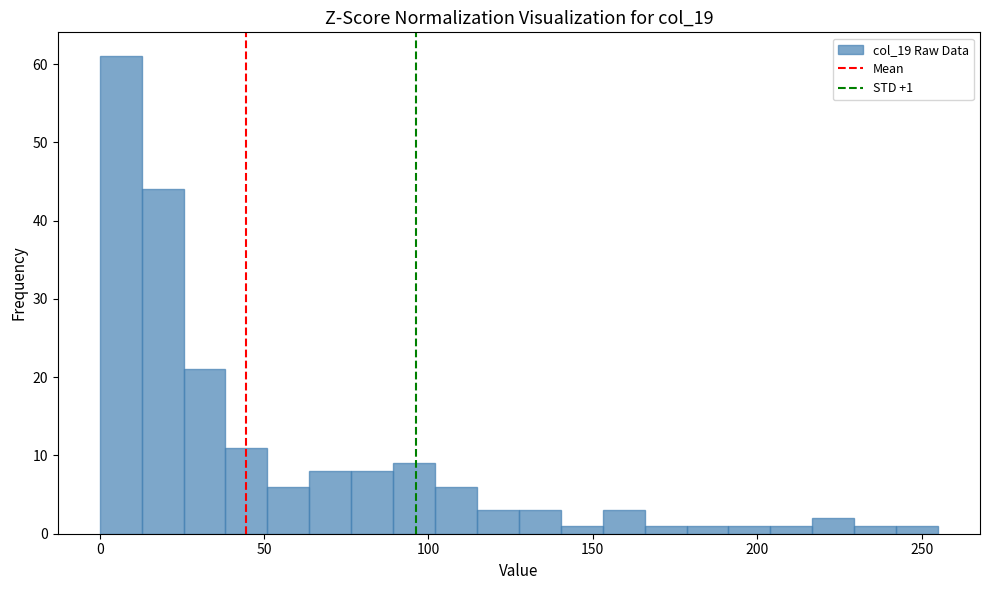

Read against the x-axis, roughly where is the centre of the tallest bar?

5